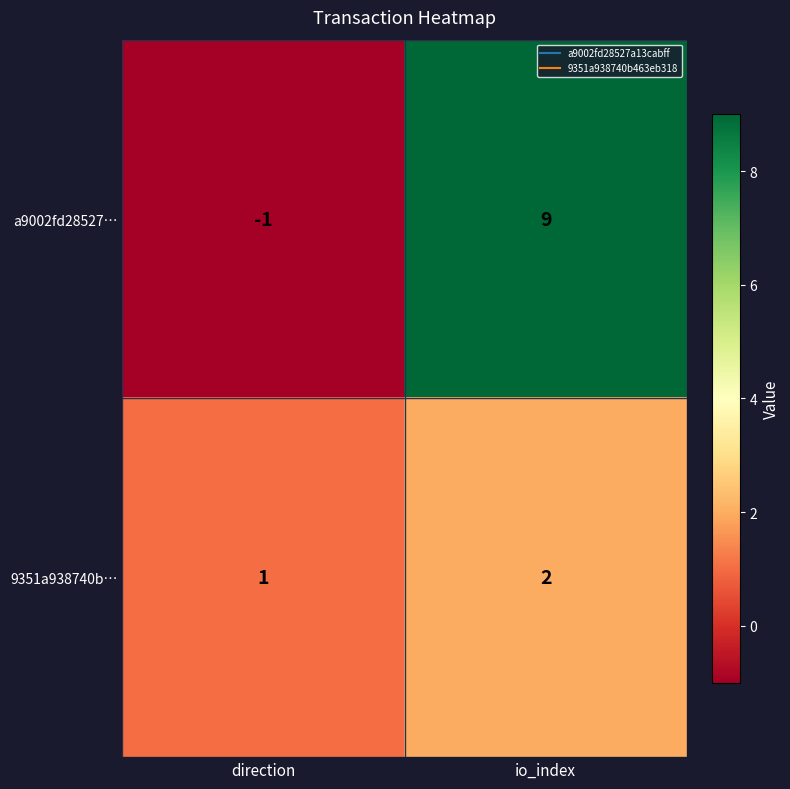

What is the highest value of the a9002fd28527… series?

9